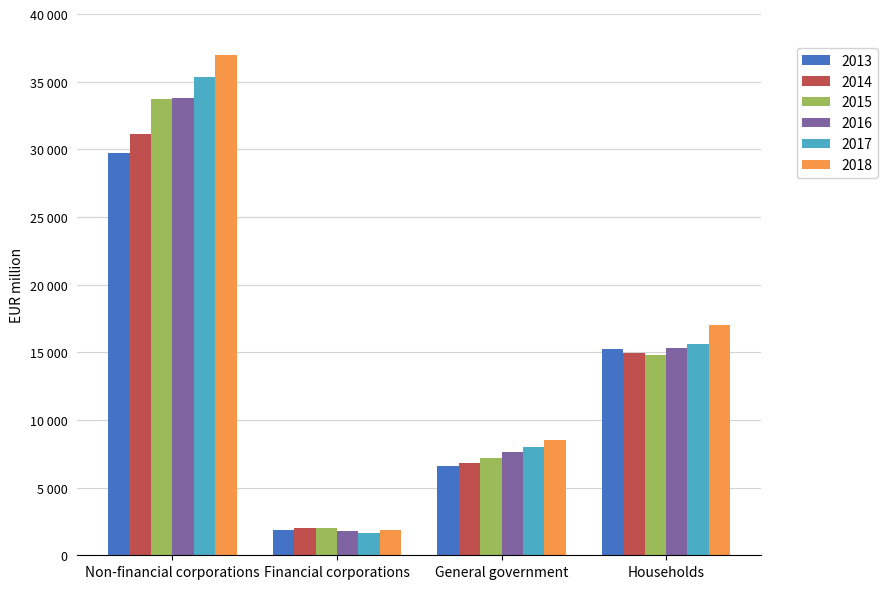

Reading right to left, transcribe all the data shown in this chart.

2013: Households=15243.0	General government=6592.8	Financial corporations=1869.8	Non-financial corporations=29712.1
2014: Households=14911.8	General government=6854.6	Financial corporations=1995.4	Non-financial corporations=31107.5
2015: Households=14792.8	General government=7225.6	Financial corporations=2042.8	Non-financial corporations=33725.0
2016: Households=15289.6	General government=7644.8	Financial corporations=1803.7	Non-financial corporations=33774.0
2017: Households=15642.7	General government=7990.6	Financial corporations=1625.2	Non-financial corporations=35334.4
2018: Households=17001.9	General government=8492.6	Financial corporations=1898.6	Non-financial corporations=36986.5